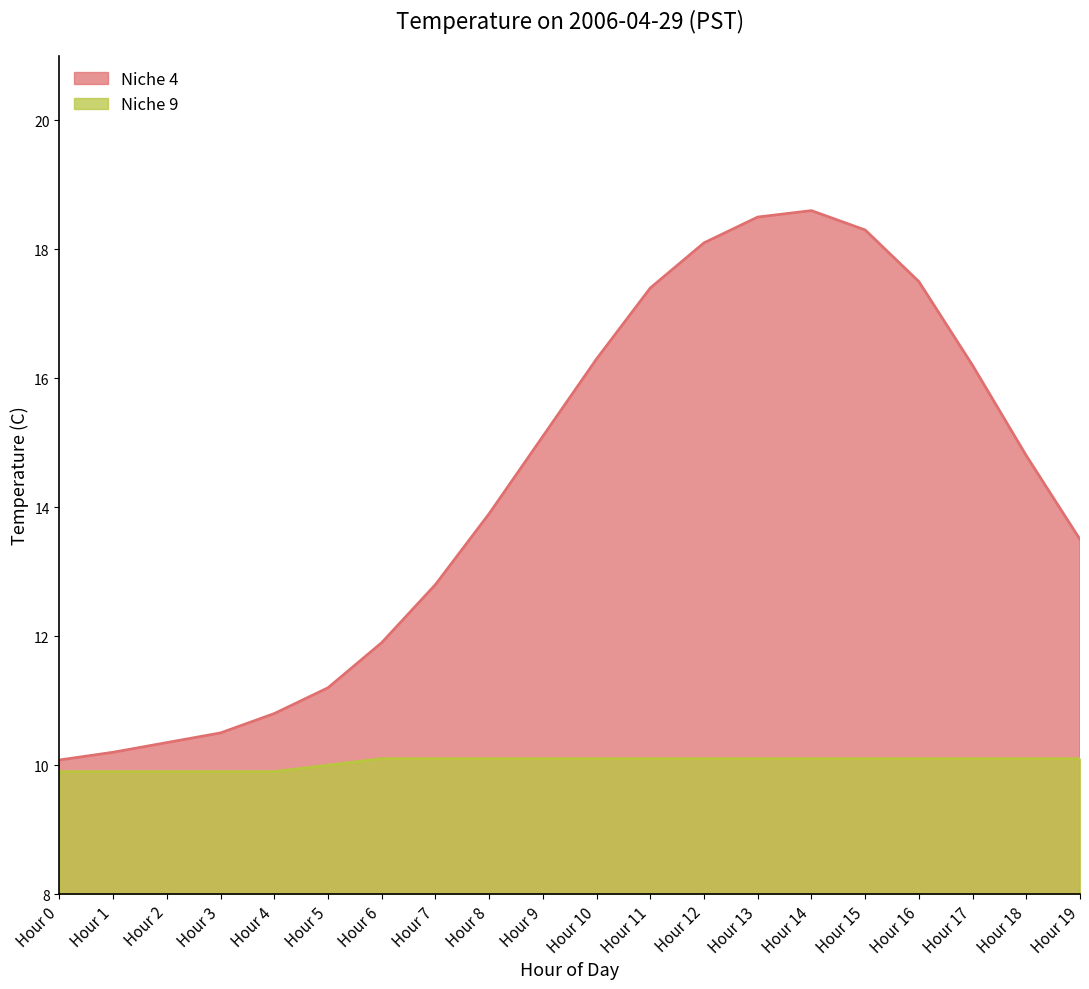

What is the spread (max minus min) of values at Hour 15?

8.2